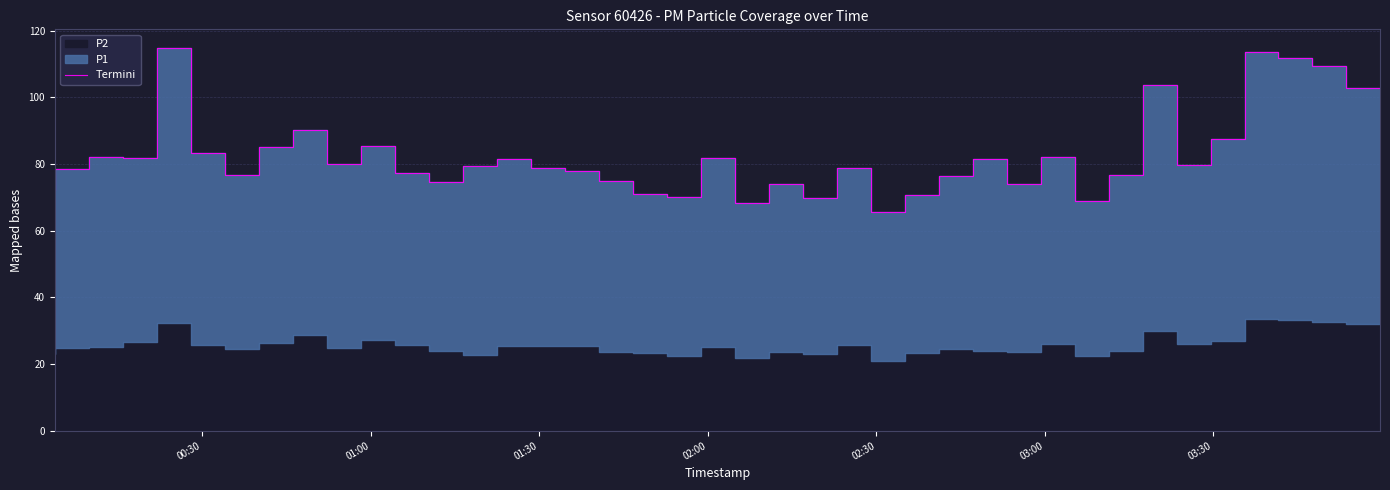

How many lines are shown in the chart?

1